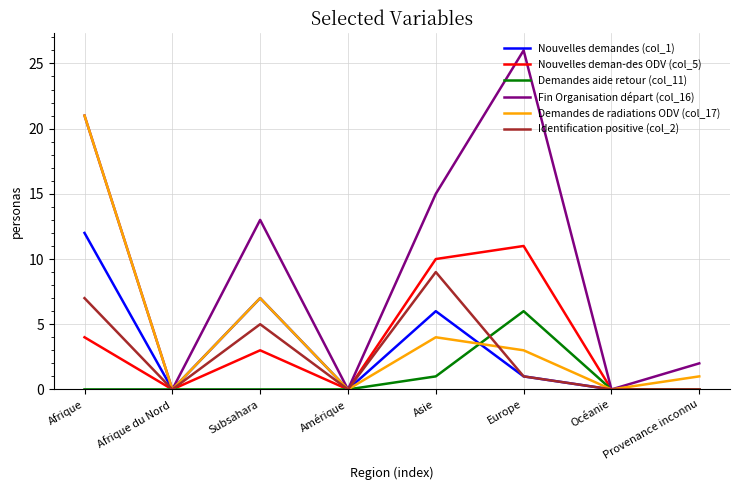

The Demandes aide retour (col_11) series shows 1 at Asie. True or false?

True